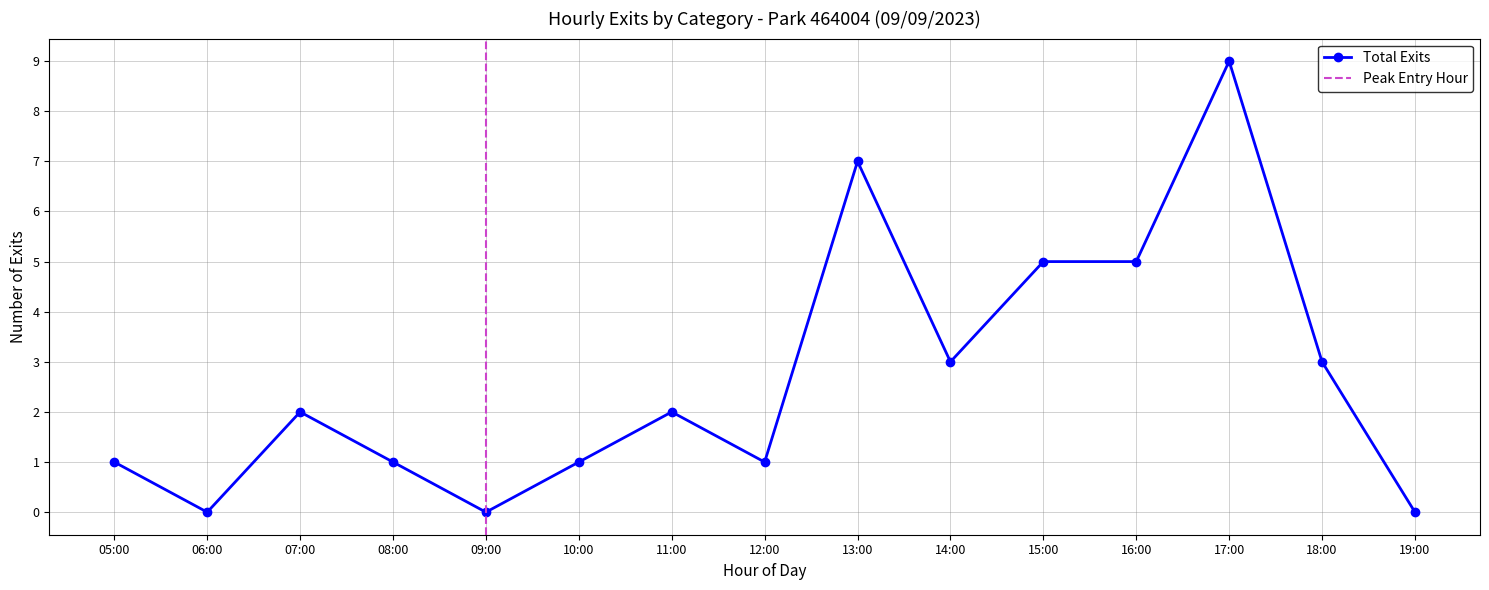

Which category has the highest value in the Total Exits series?

17:00